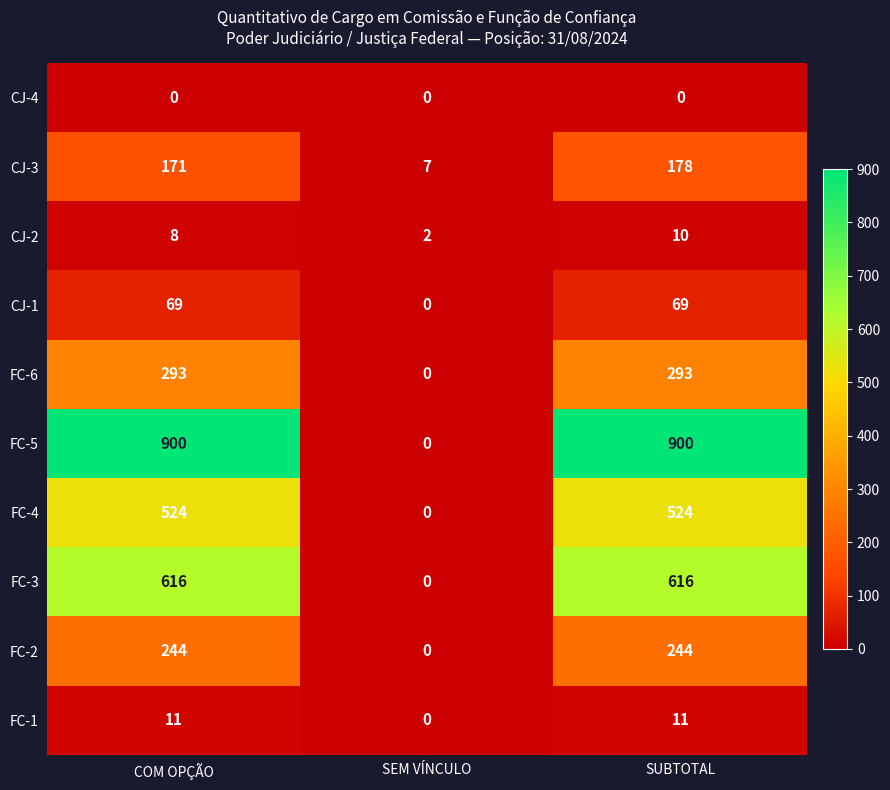

Rank the series by their maximum value, from highest to lowest.

FC-5, FC-3, FC-4, FC-6, FC-2, CJ-3, CJ-1, FC-1, CJ-2, CJ-4